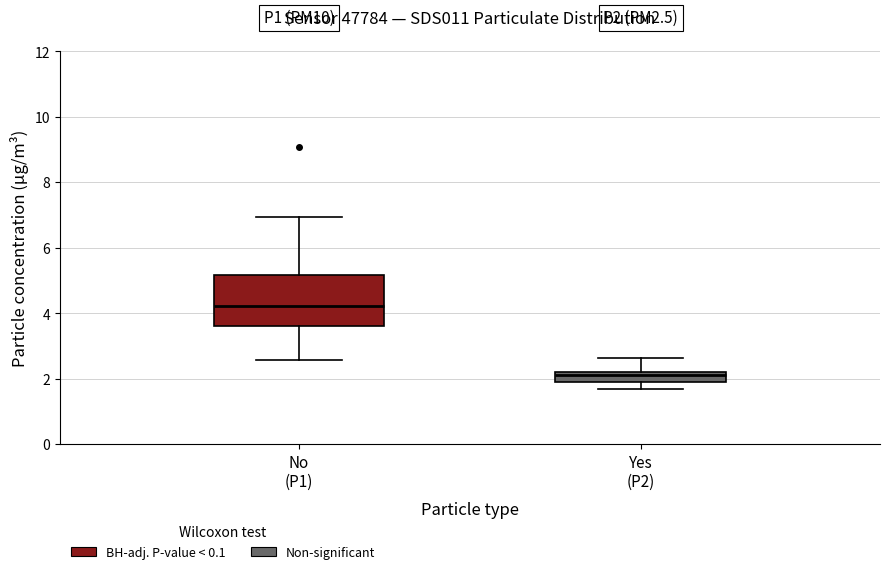

Where does the upper whisker of the box for No (P1) end on the y-axis? The values are not printed on the chart, so give them approximately, as read against the axis.

7.0